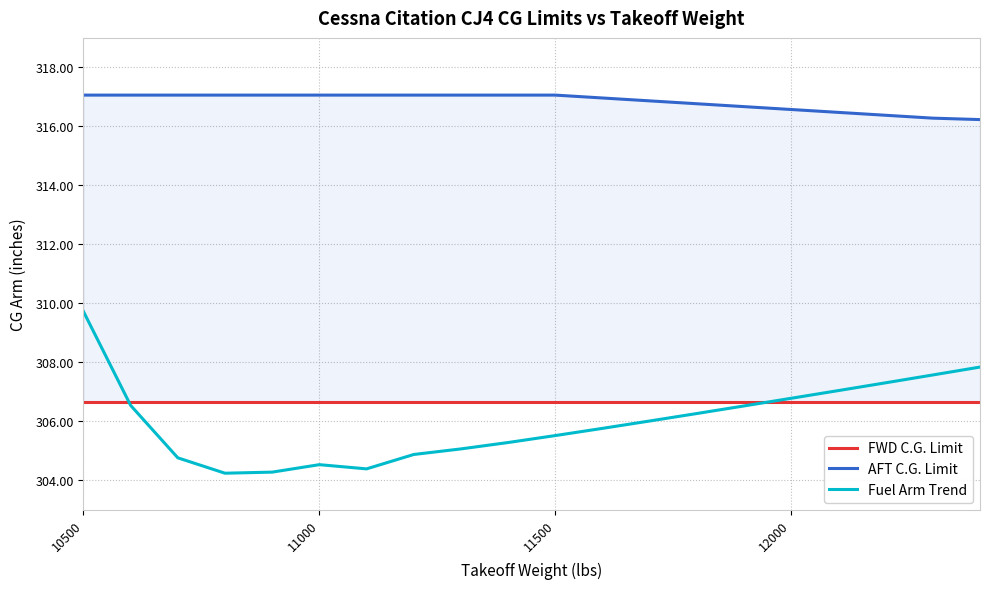

How many data points does each series have?

20